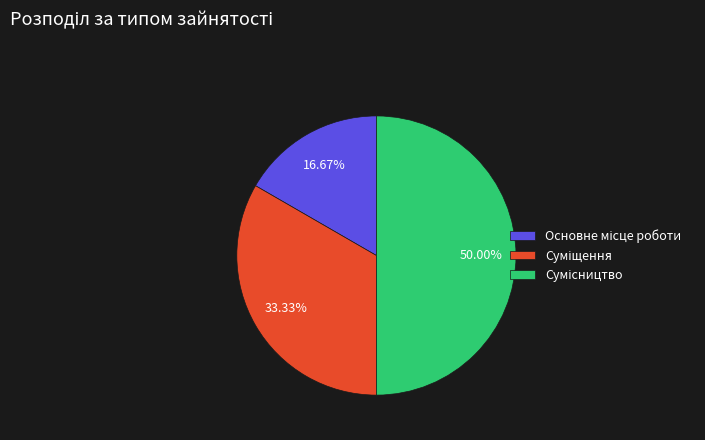

How many segments does this pie chart have?

3